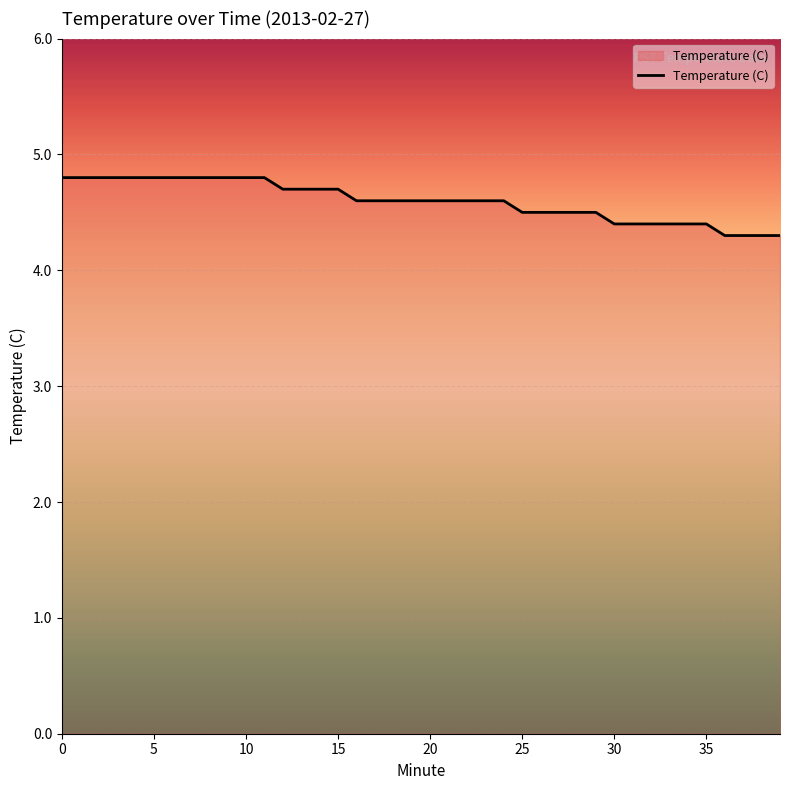

What is the smallest value displayed?

4.3